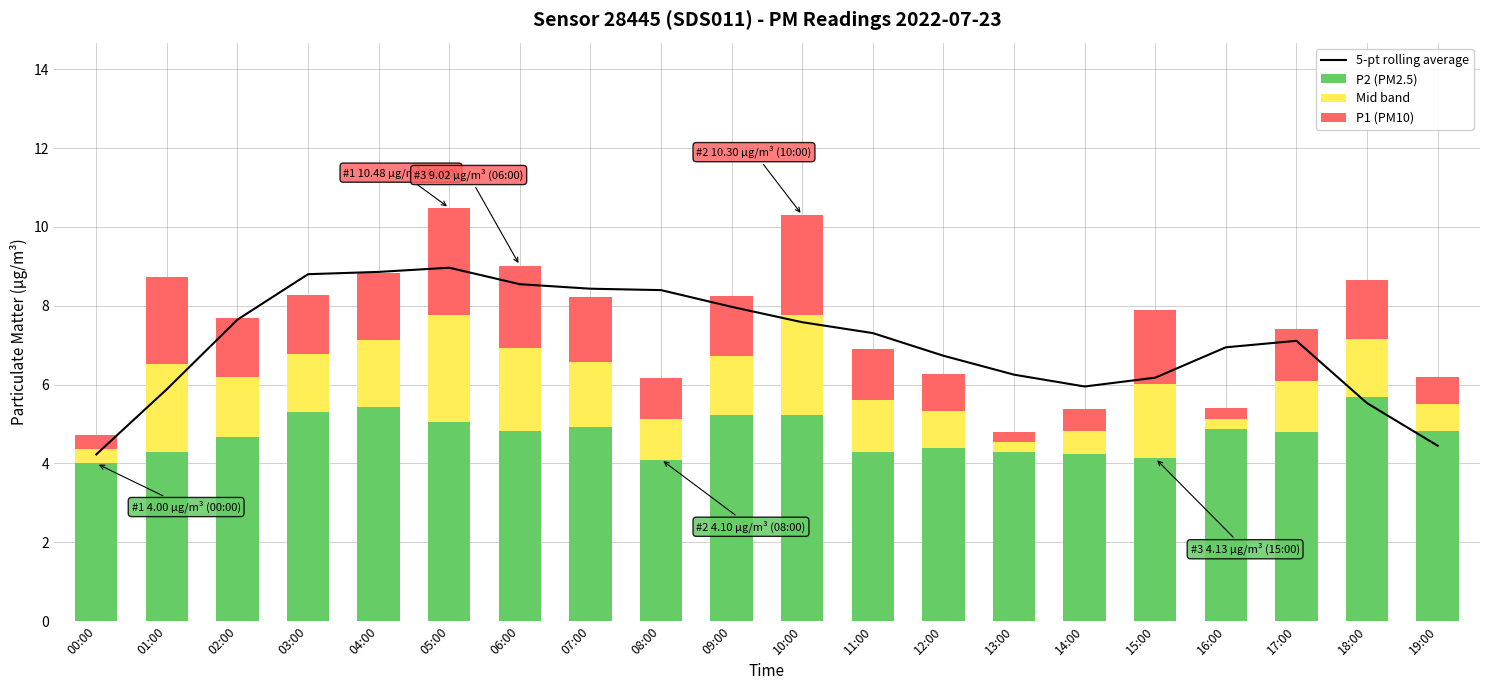

At which category is the sum across all series the highest?

05:00